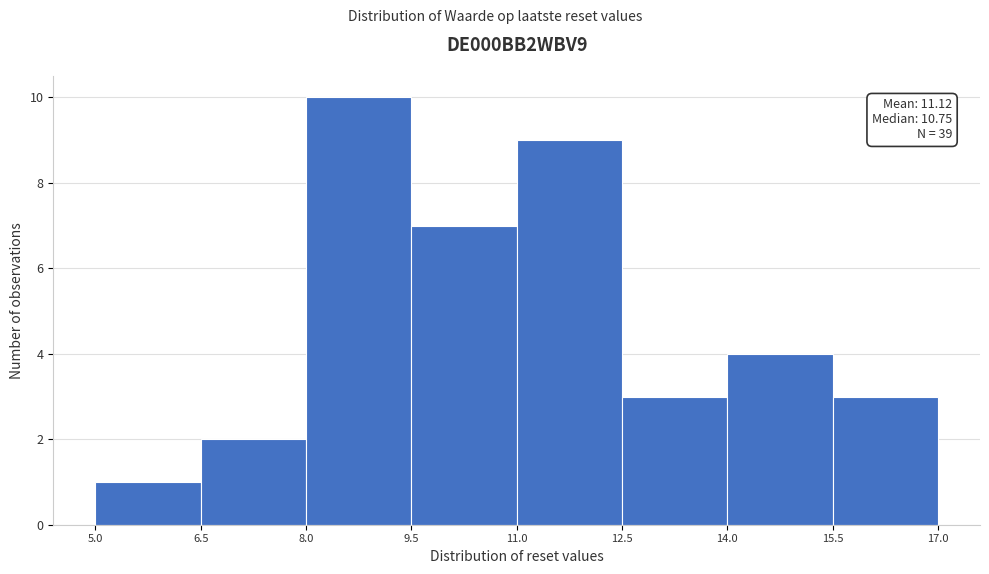

Over which range of the x-axis is the bar tallest?

8.0 to 9.5